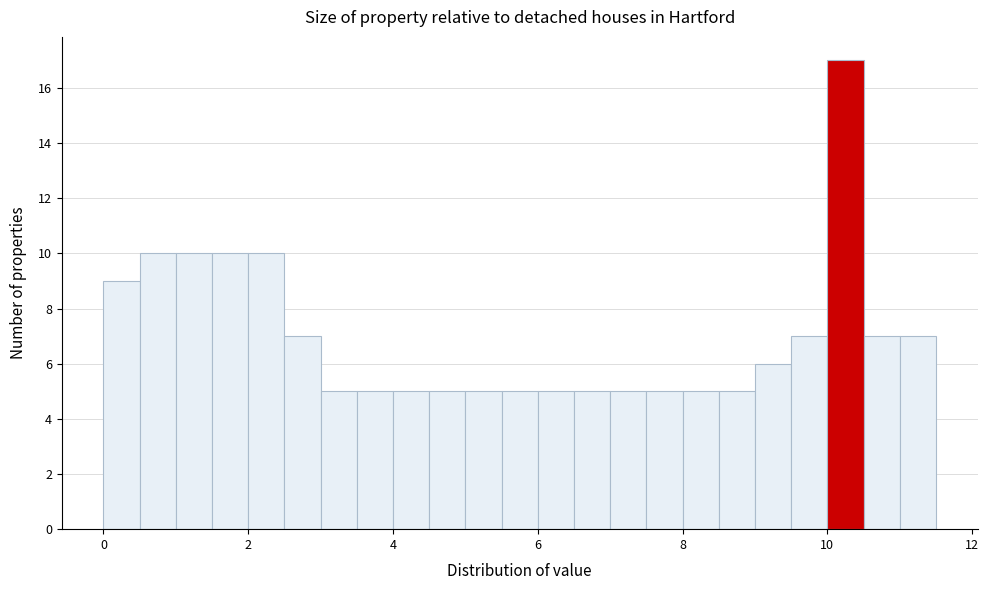

Around what value on the x-axis is the tallest bar? Give the approximate position of its centre, as read against the axis.

10.2